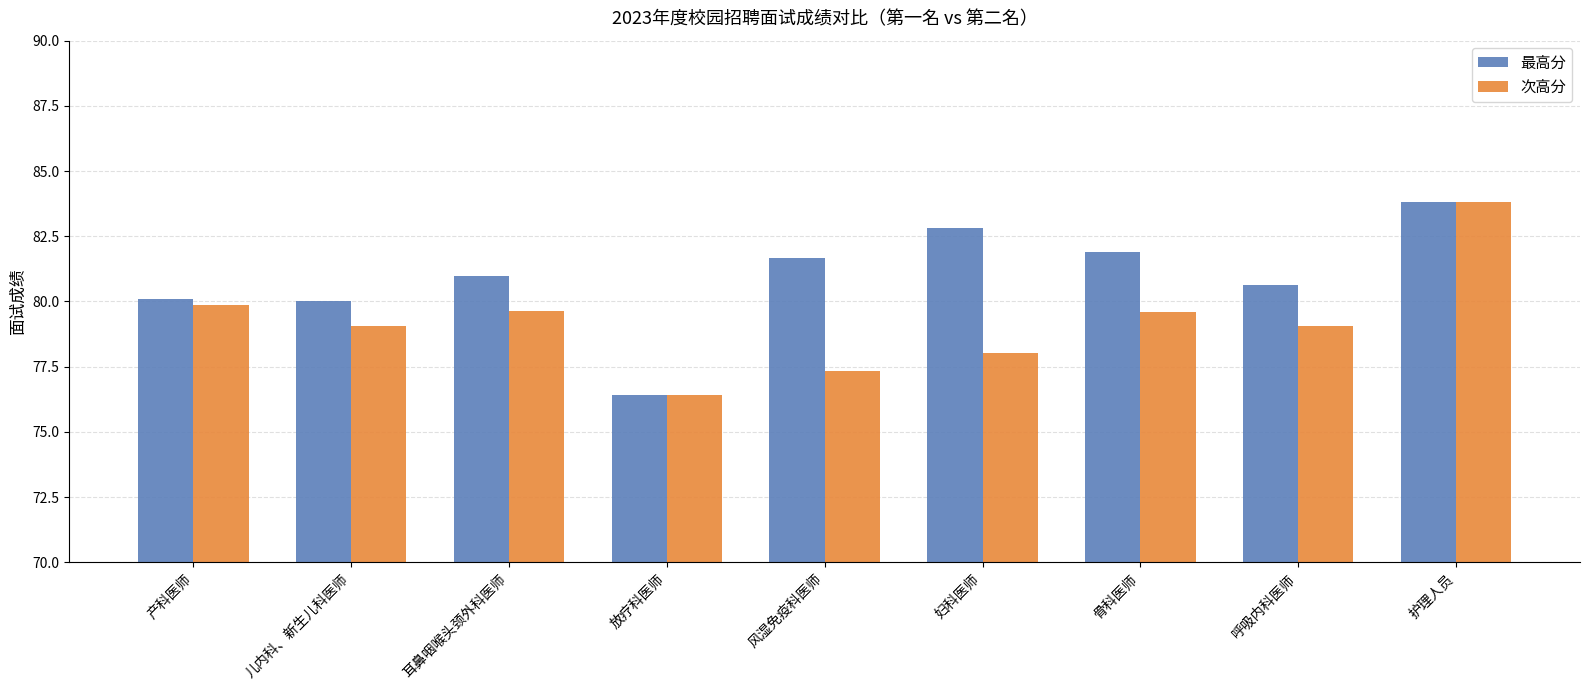

Is the value of 最高分 at 风湿免疫科医师 greater than the value of 次高分 at 放疗科医师?

Yes